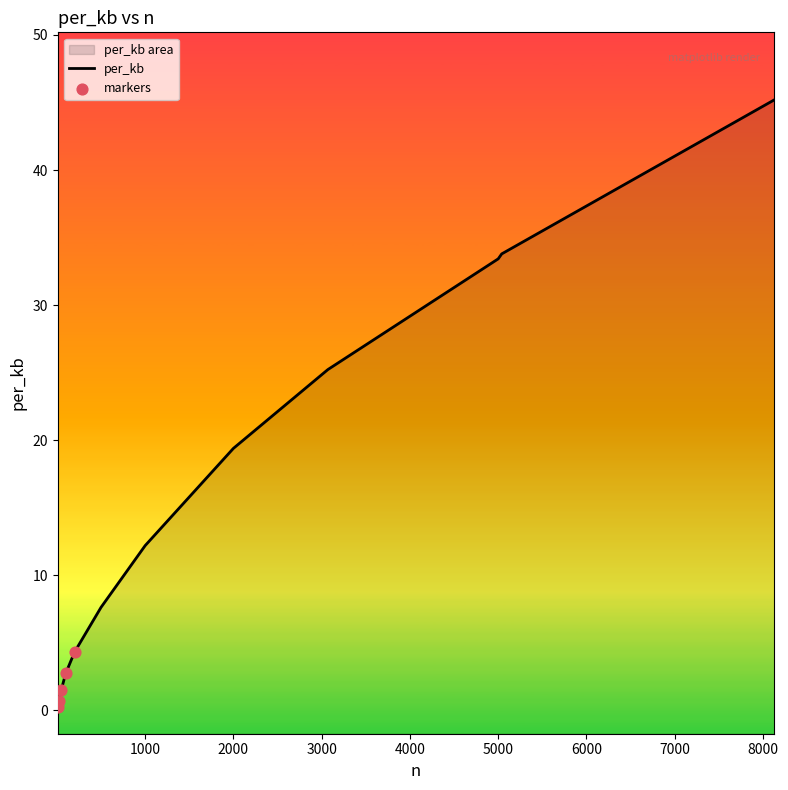

What is the change in value from 20 to 3070?

+24.5